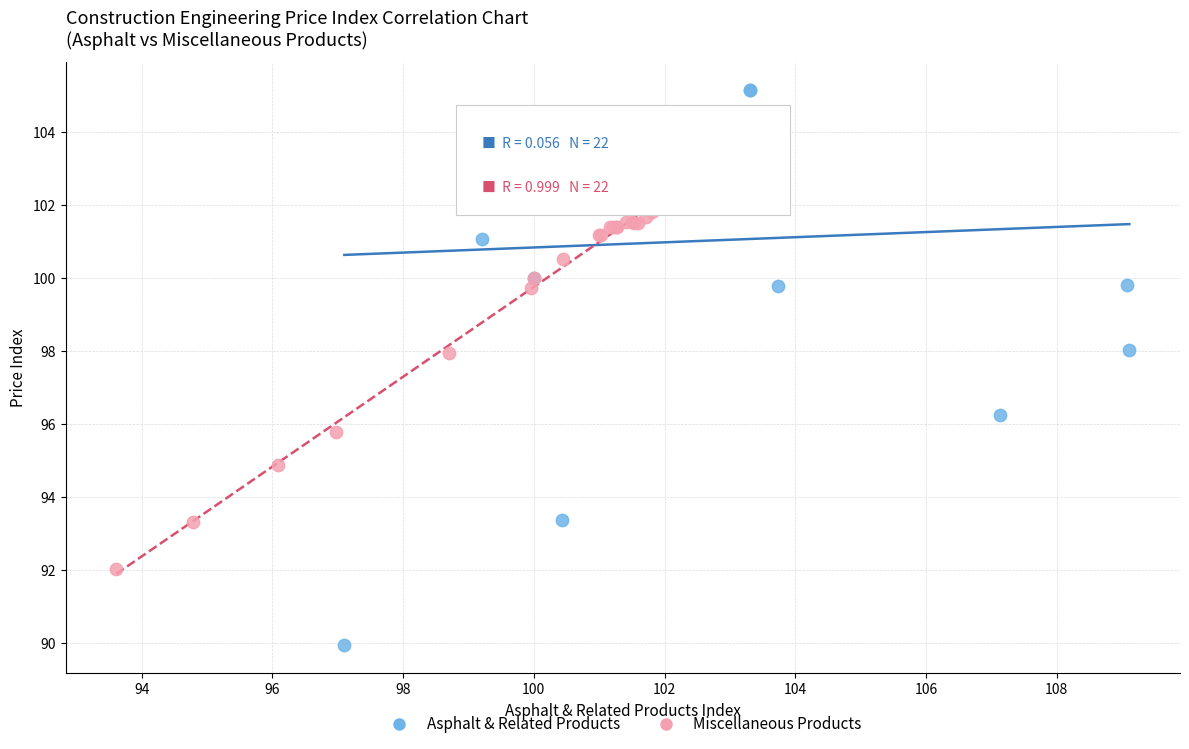

Which series reaches the maximum Y coordinate?

Asphalt & Related Products